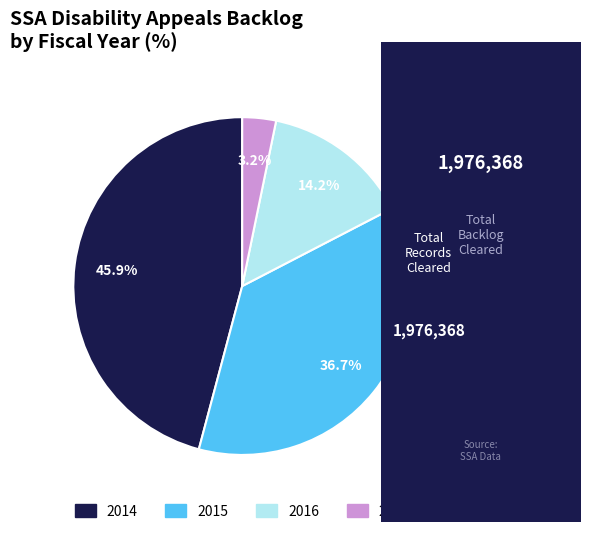

Which category has the biggest portion of the pie?

2014